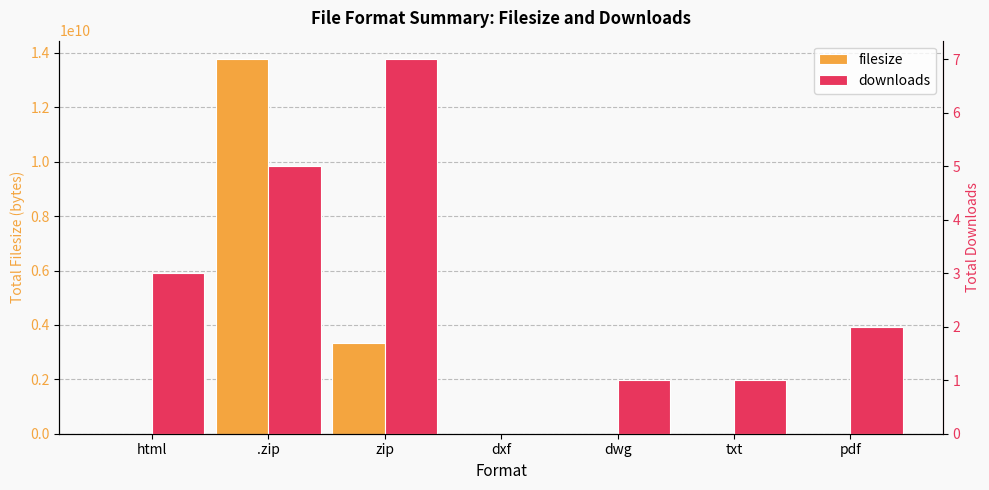

What are all the series names shown in the legend?

filesize, downloads